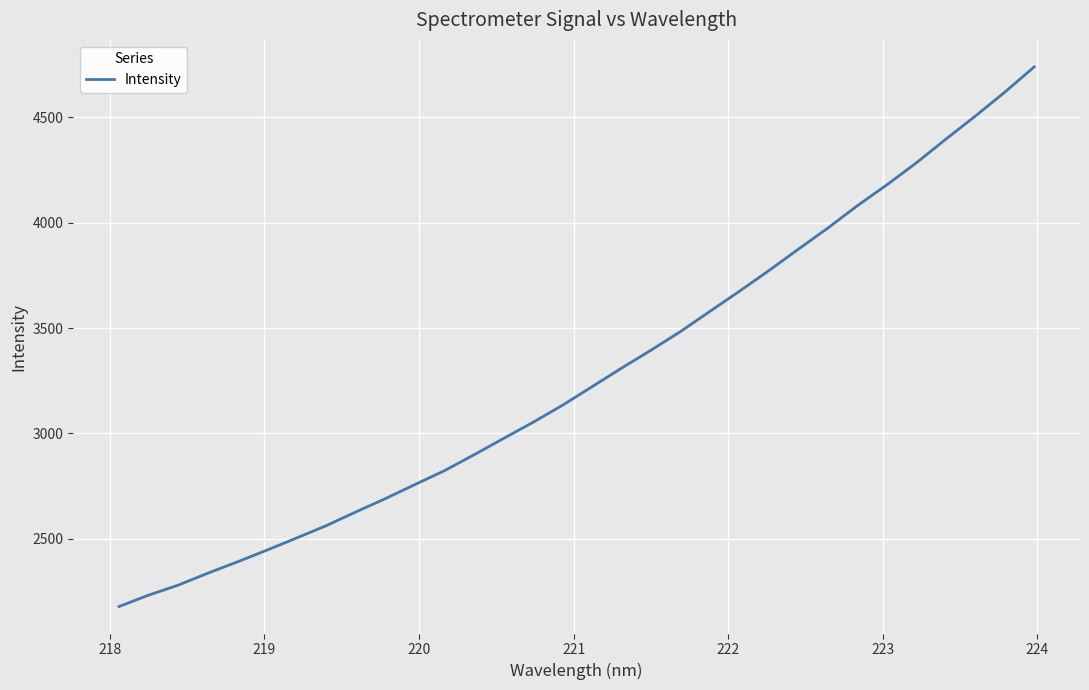

What is the maximum value shown in the chart?

4740.2